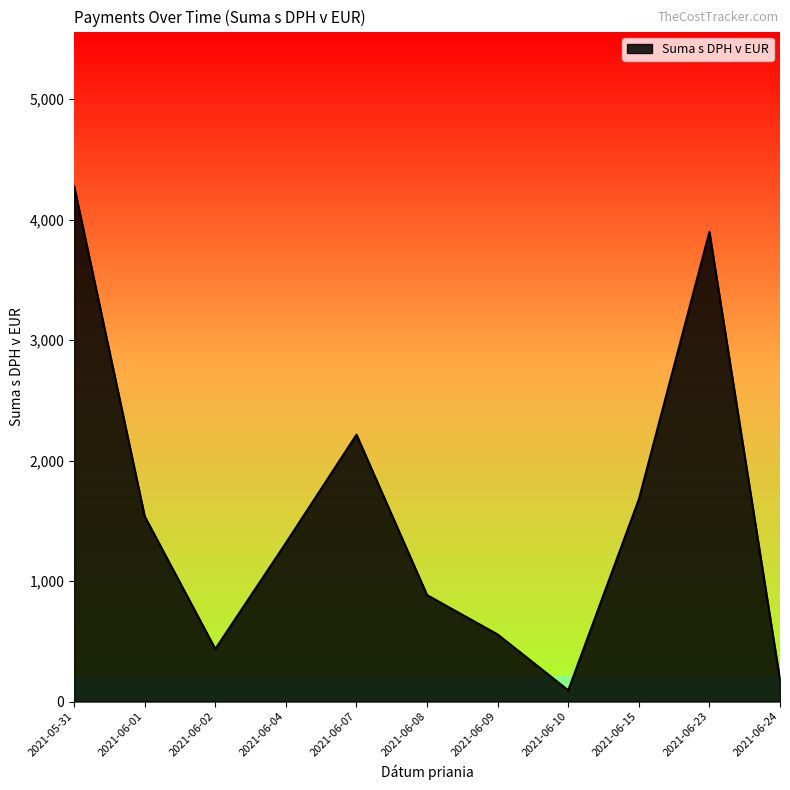

What value does the data have at 2021-06-10?

93.6